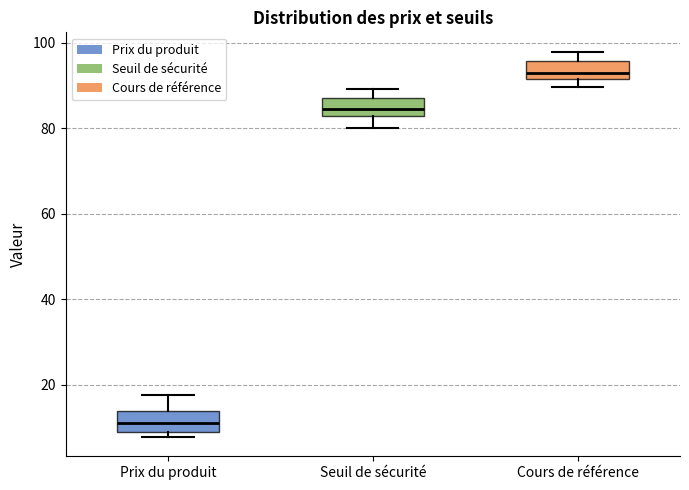

Reading left to right, transcribe this box plot: for each box, give where its median line is, the range the box spans, and where its two whiskers end, as read against the y-axis. The values are not printed on the chart, so give them approximately, as read against the axis.

Prix du produit: median 12, box 8 to 14, whiskers 8 (just below the box's lower edge) to 18
Seuil de sécurité: median 84, box 82 to 88, whiskers 80 to 90
Cours de référence: median 92 (just above the box's lower edge), box 92 to 96, whiskers 90 to 98